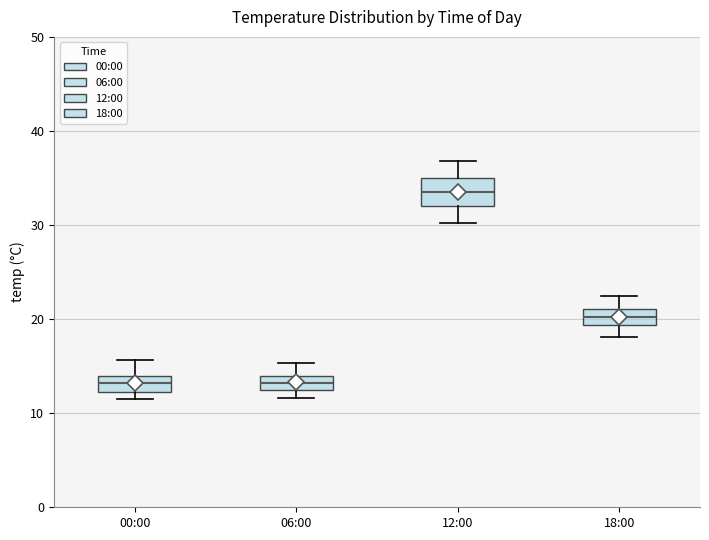

Which box's median line is the highest?

12:00